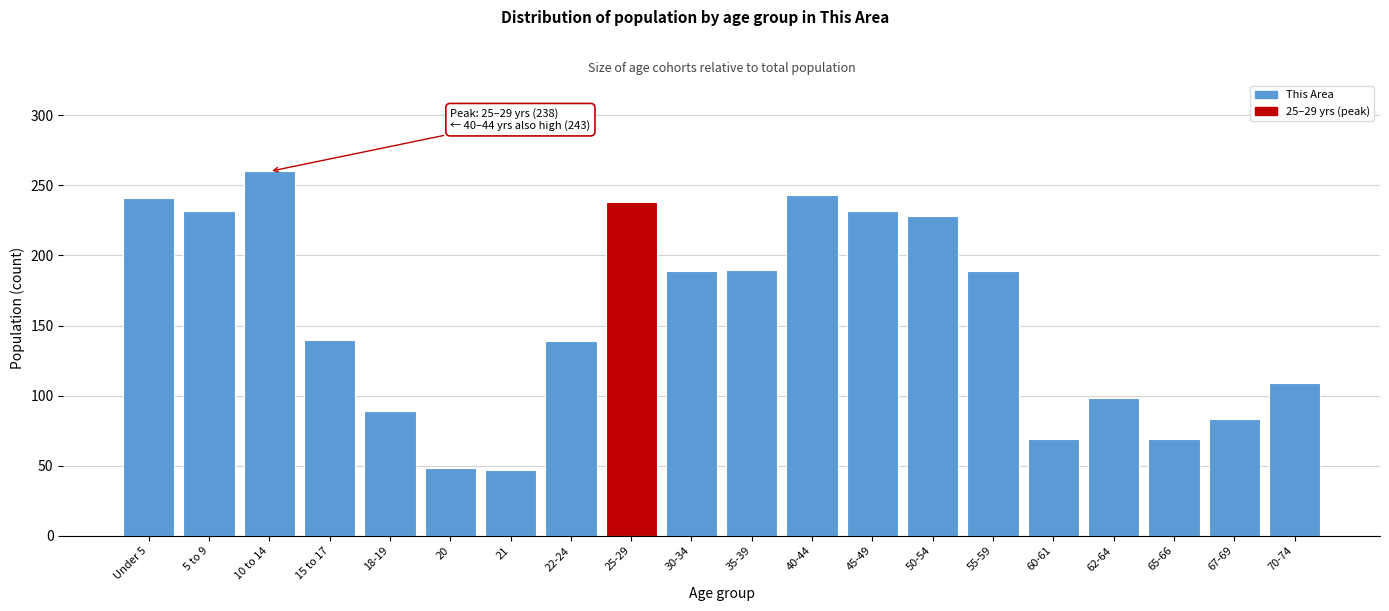

Which category has the highest value across all series?

10 to 14